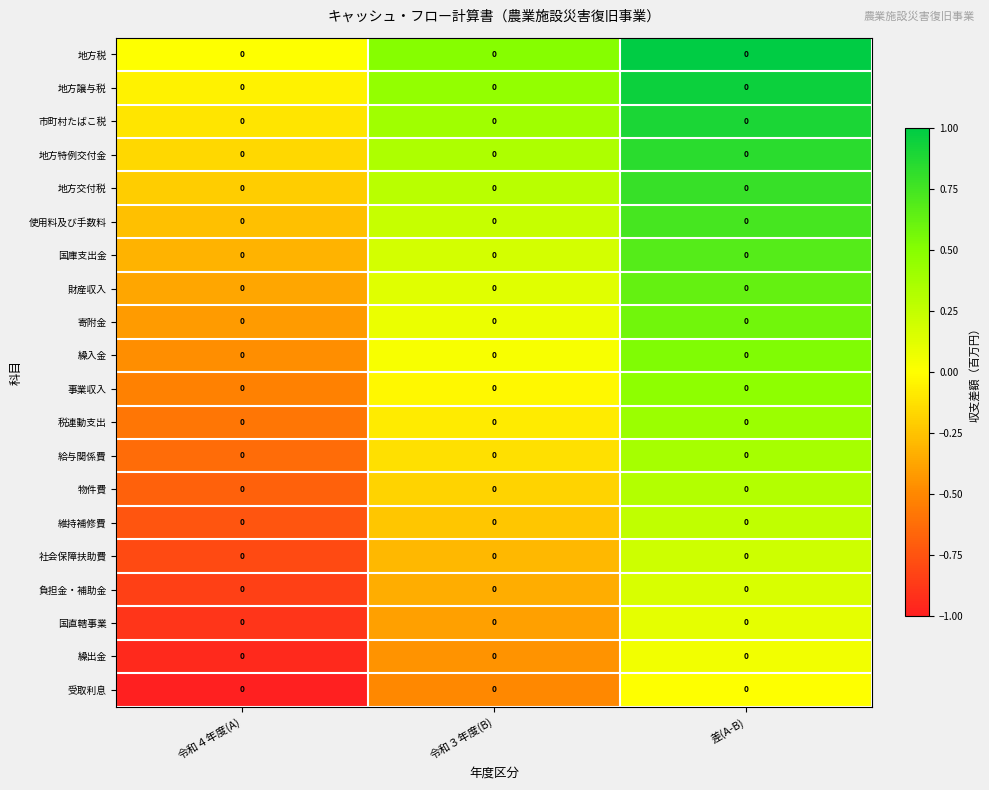

Rank the series at 令和３年度(B) from highest to lowest value.

地方税, 地方譲与税, 市町村たばこ税, 地方特例交付金, 地方交付税, 使用料及び手数料, 国庫支出金, 財産収入, 寄附金, 繰入金, 事業収入, 税連動支出, 給与関係費, 物件費, 維持補修費, 社会保障扶助費, 負担金・補助金, 国直轄事業, 繰出金, 受取利息